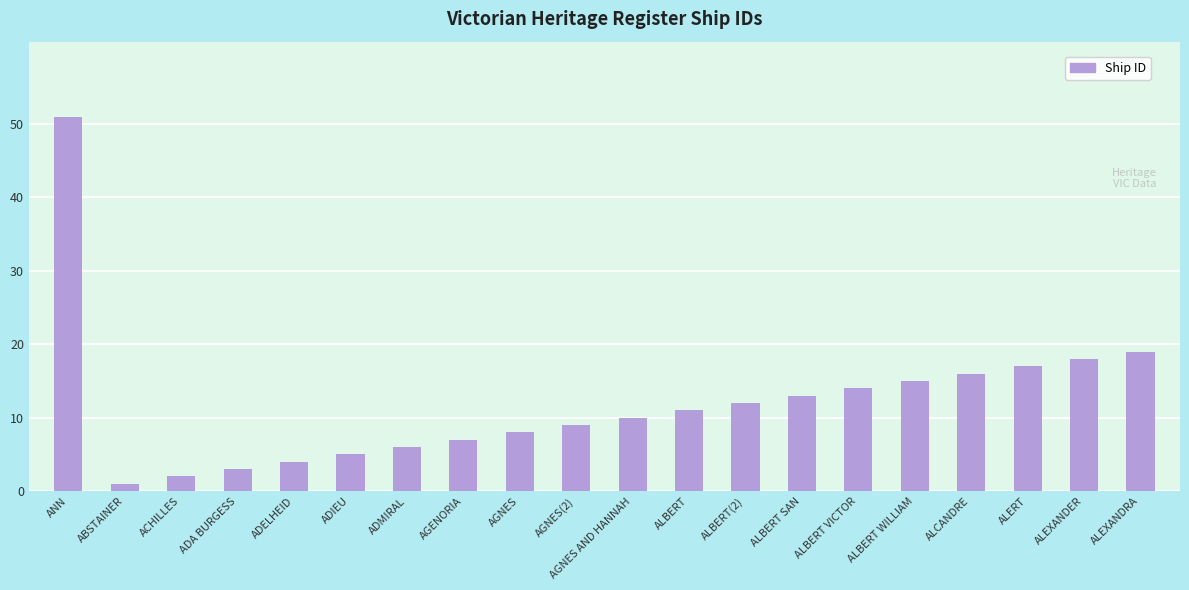

Rank the categories by value from highest to lowest.

ANN, ALEXANDRA, ALEXANDER, ALERT, ALCANDRE, ALBERT WILLIAM, ALBERT VICTOR, ALBERT SAN, ALBERT(2), ALBERT, AGNES AND HANNAH, AGNES(2), AGNES, AGENORIA, ADMIRAL, ADIEU, ADELHEID, ADA BURGESS, ACHILLES, ABSTAINER